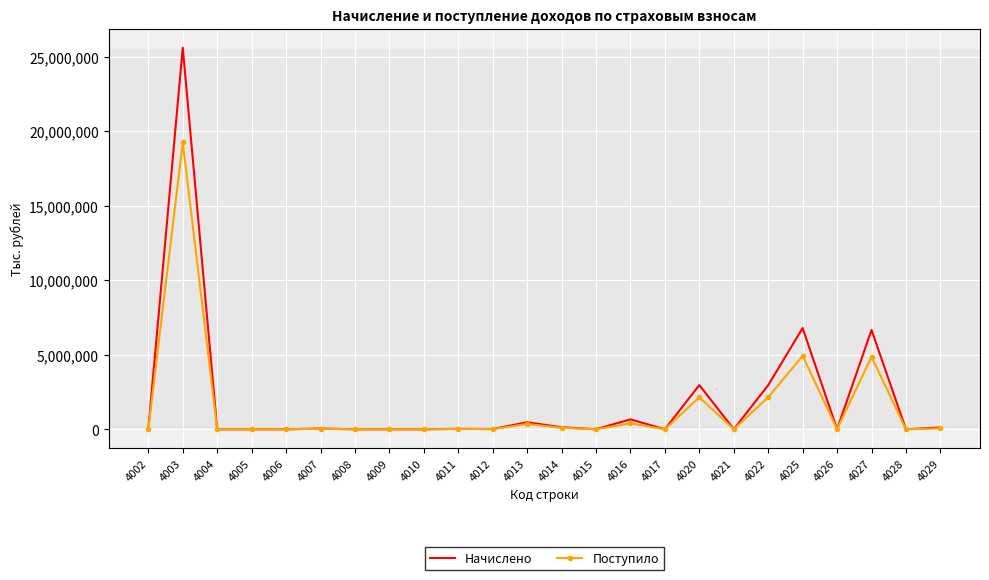

At which category does the chart reach its peak across all series?

4003